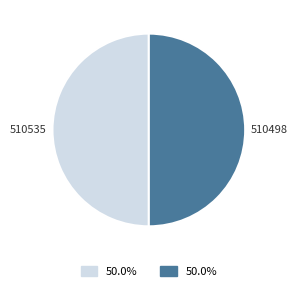

Is it true that 510535 is 50% of the pie?

True